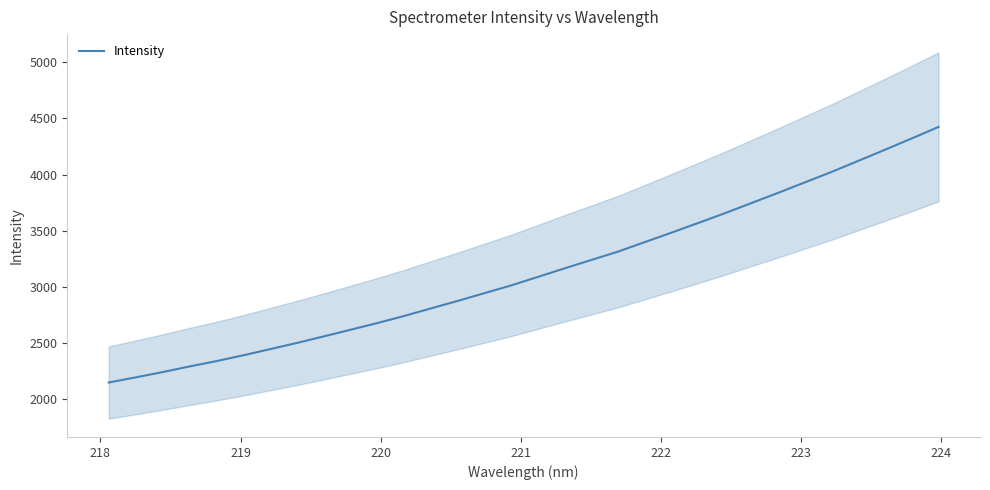

What is the lowest value of the Intensity series?

2146.9